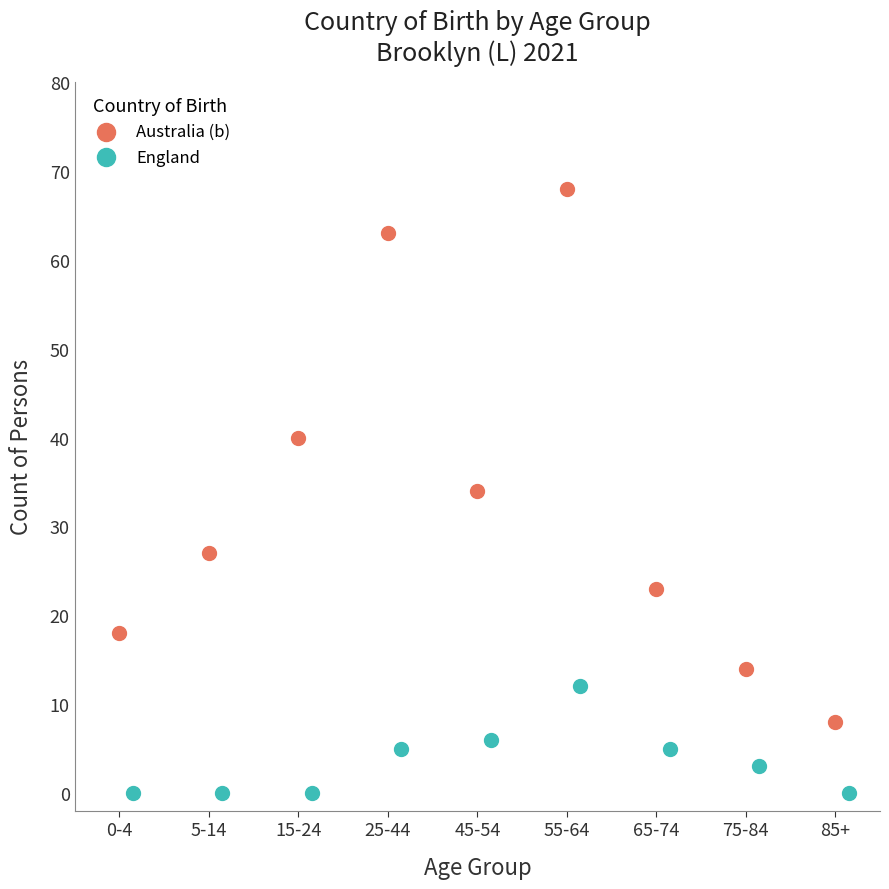

Which series reaches the maximum Y coordinate?

Australia (b)